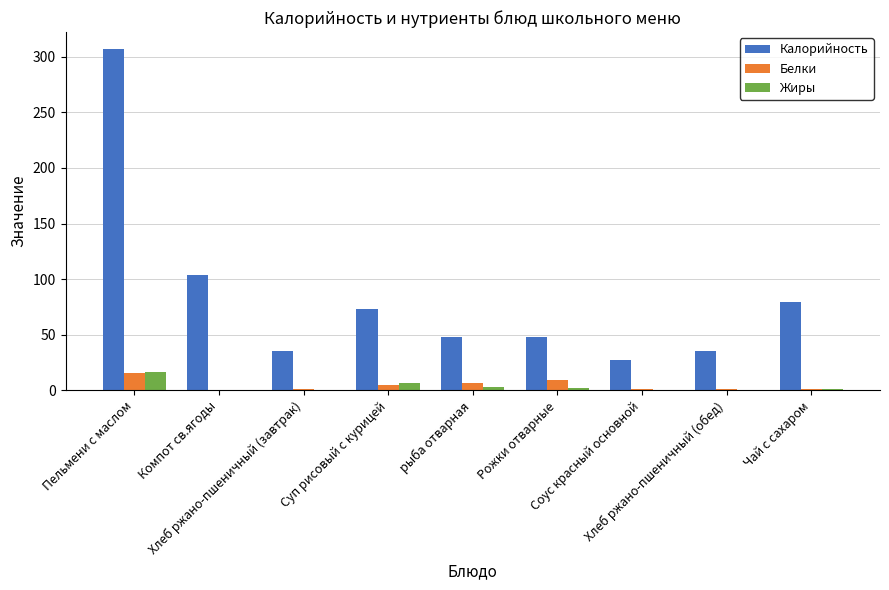

What is the maximum value for Белки?

15.4